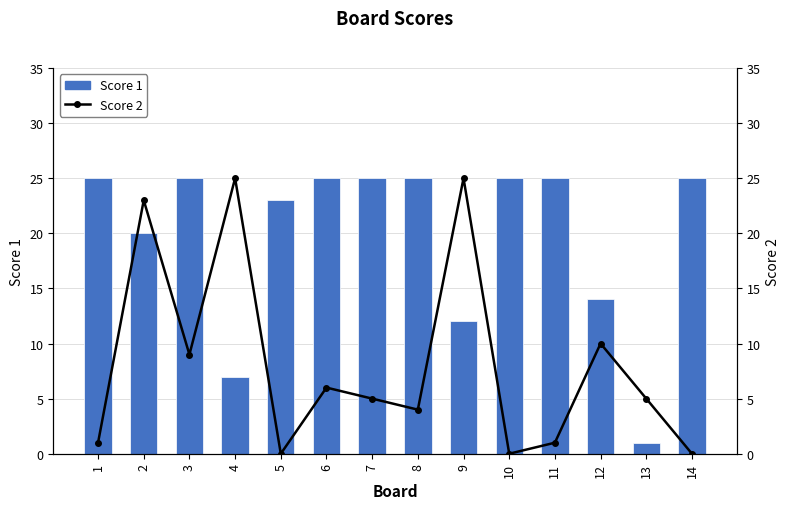

What is the difference between the maximum and second lowest values in the Score 2 series?

25